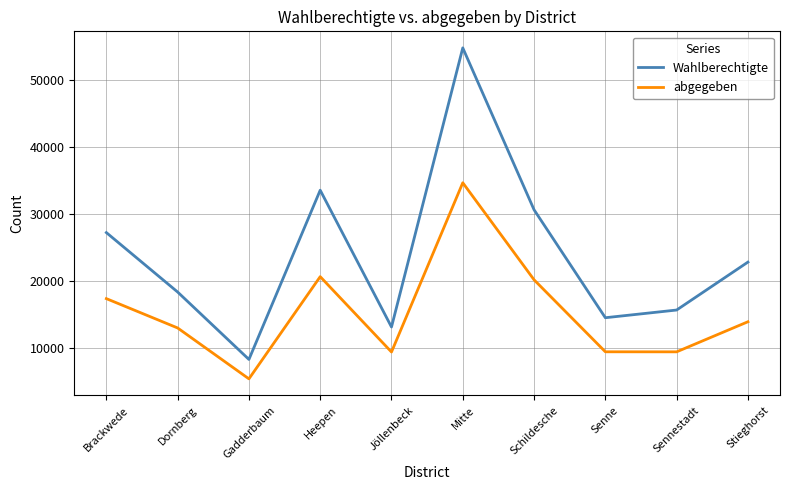

What is the difference between the maximum and minimum values in the abgegeben series?

29202